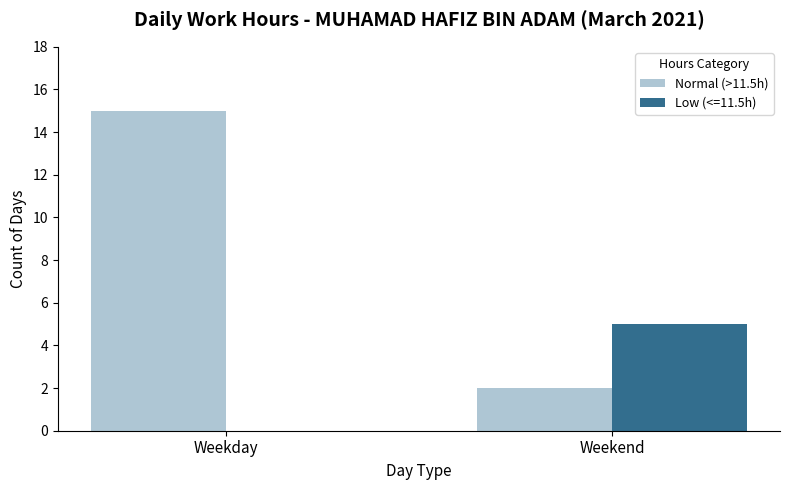

Between Weekday and Weekend, which series saw the biggest shift?

Normal (>11.5h)